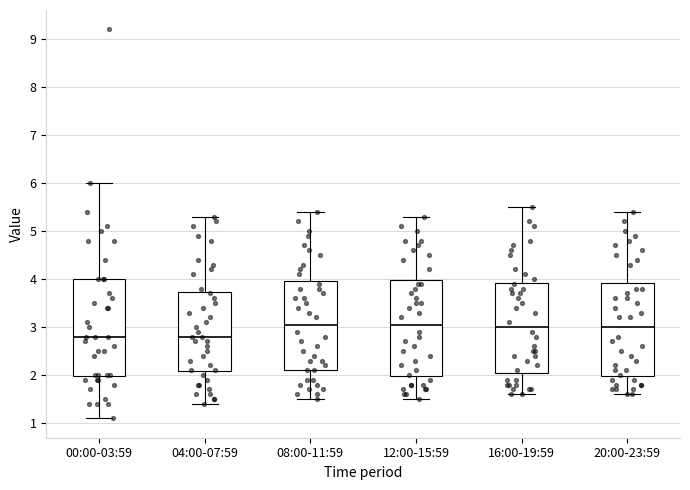

Reading left to right, transcribe this box plot: for each box, give where its median line is, the range the box spans, and where its two whiskers end, as read against the y-axis. The values are not printed on the chart, so give them approximately, as read against the axis.

00:00-03:59: median 2.8, box 2.0 to 4.0, whiskers 1.1 to 6.0
04:00-07:59: median 2.8, box 2.1 to 3.7, whiskers 1.4 to 5.3
08:00-11:59: median 3.1, box 2.1 to 4.0, whiskers 1.5 to 5.4
12:00-15:59: median 3.1, box 2.0 to 4.0, whiskers 1.5 to 5.3
16:00-19:59: median 3.0, box 2.1 to 3.9, whiskers 1.6 to 5.5
20:00-23:59: median 3.0, box 2.0 to 3.9, whiskers 1.6 to 5.4